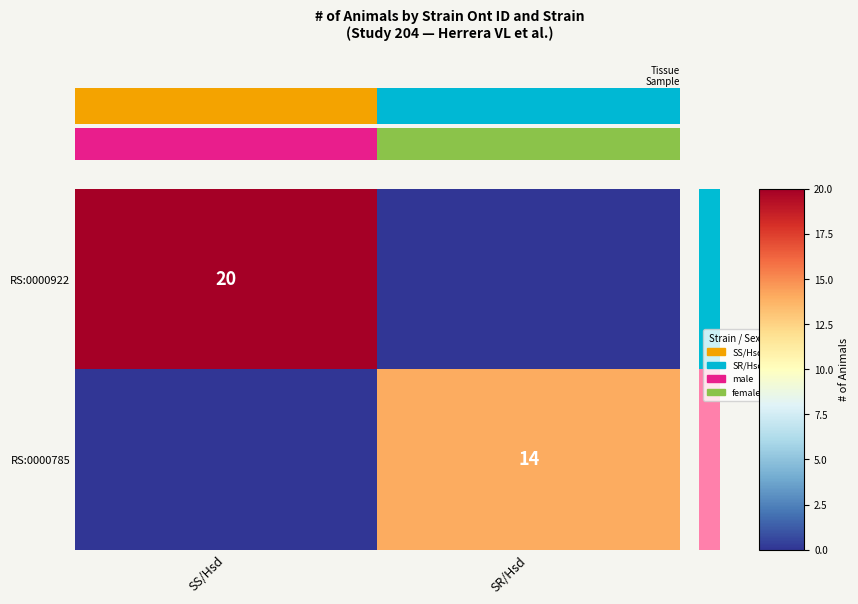

Is it true that RS:0000922 equals 31 at SS/Hsd?

False